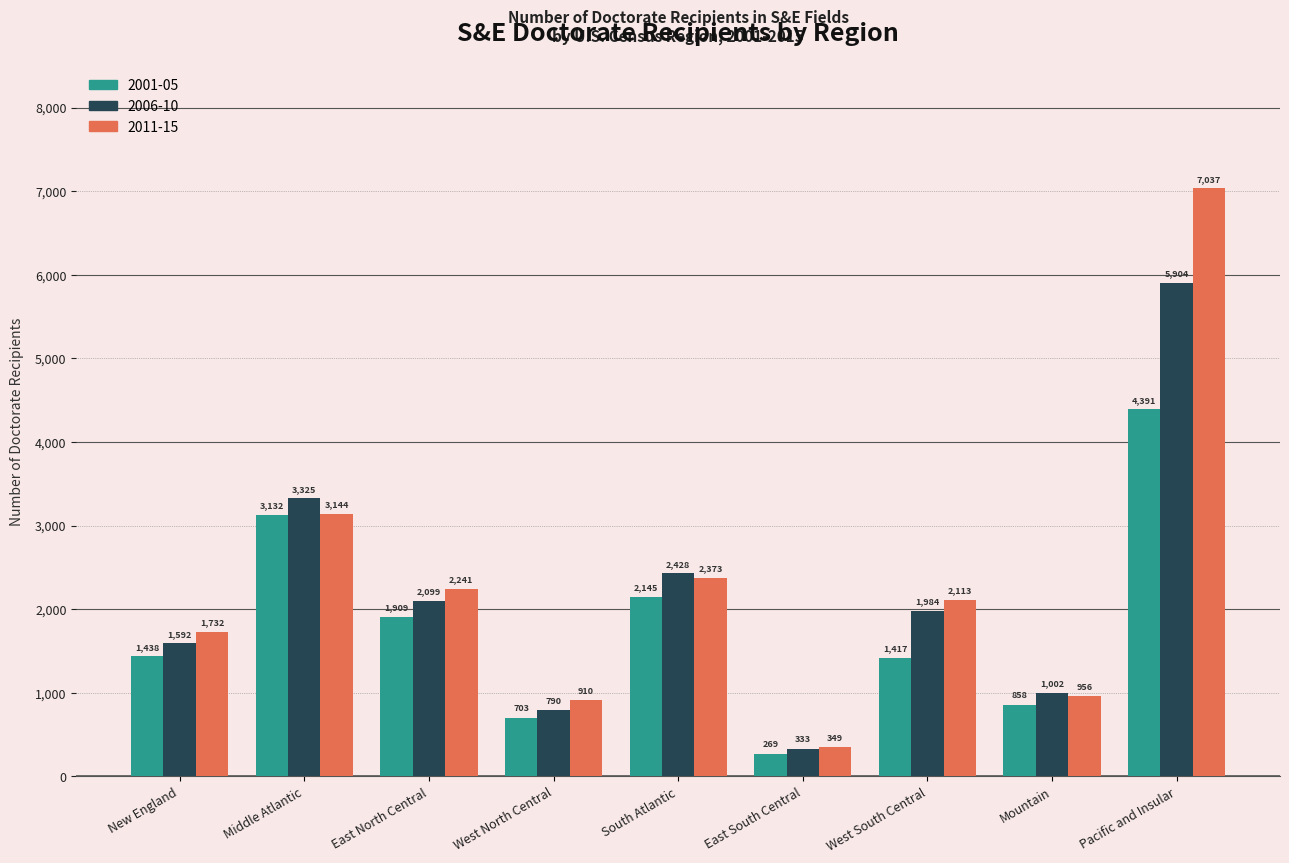

Reading right to left, list all the values displayed in this chart.

2001-05: Pacific and Insular=4391	Mountain=858	West South Central=1417	East South Central=269	South Atlantic=2145	West North Central=703	East North Central=1909	Middle Atlantic=3132	New England=1438
2006-10: Pacific and Insular=5904	Mountain=1002	West South Central=1984	East South Central=333	South Atlantic=2428	West North Central=790	East North Central=2099	Middle Atlantic=3325	New England=1592
2011-15: Pacific and Insular=7037	Mountain=956	West South Central=2113	East South Central=349	South Atlantic=2373	West North Central=910	East North Central=2241	Middle Atlantic=3144	New England=1732